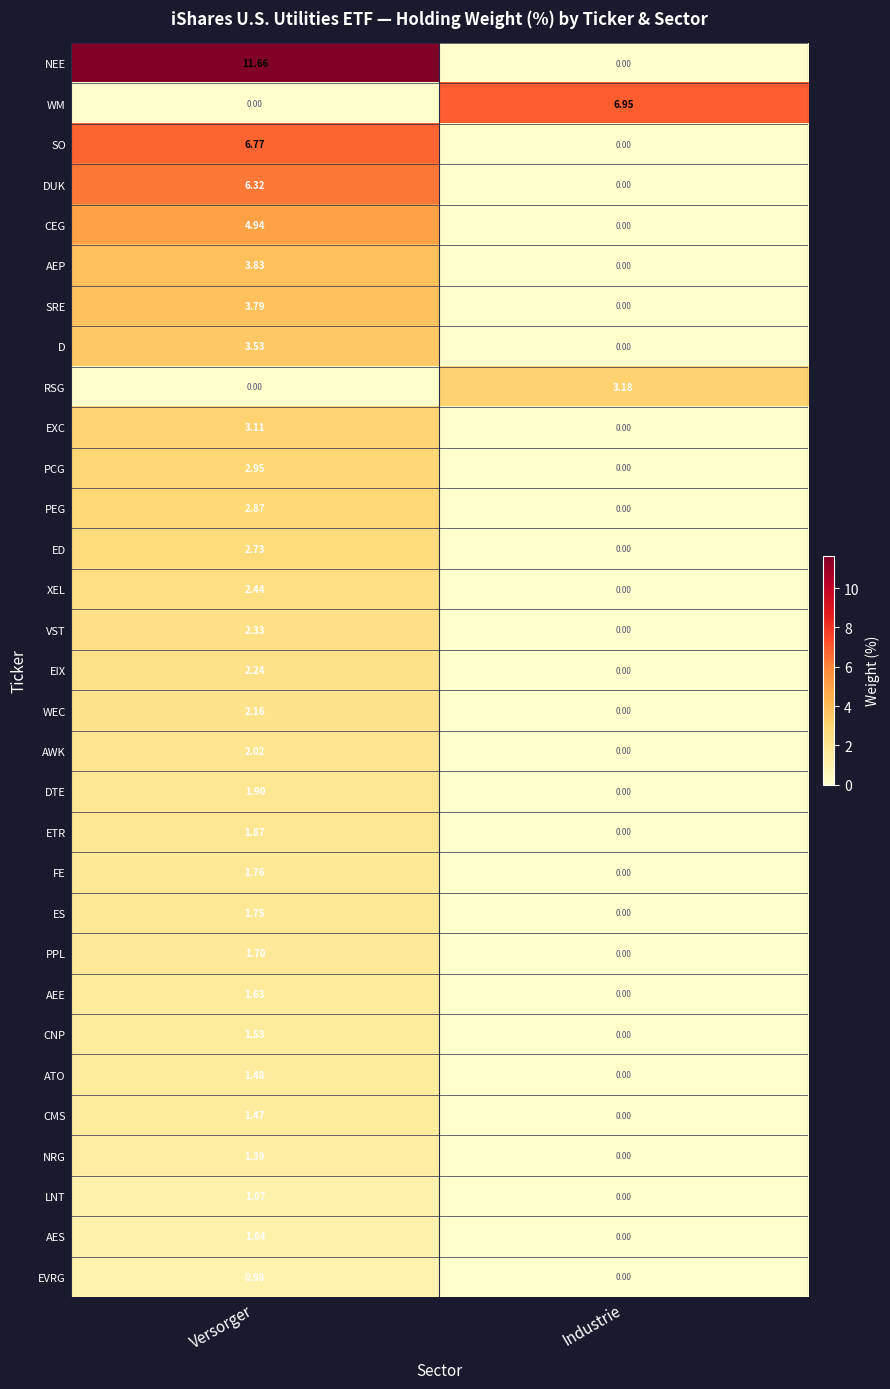

Rank the series by their maximum value, from highest to lowest.

NEE, WM, SO, DUK, CEG, AEP, SRE, D, RSG, EXC, PCG, PEG, ED, XEL, VST, EIX, WEC, AWK, DTE, ETR, FE, ES, PPL, AEE, CNP, ATO, CMS, NRG, LNT, AES, EVRG